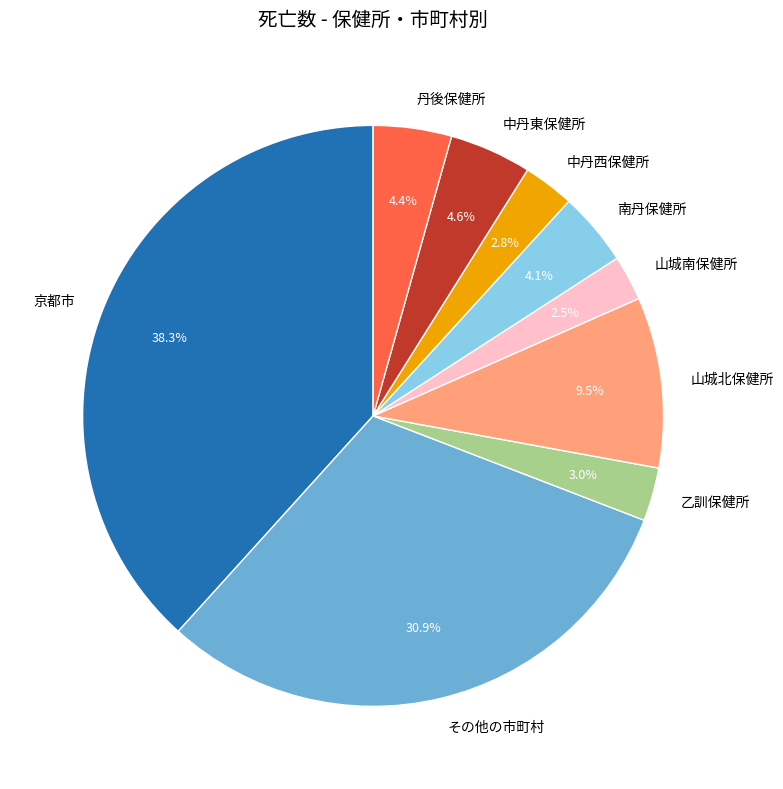

Does 山城南保健所 account for over 50% of the chart?

No